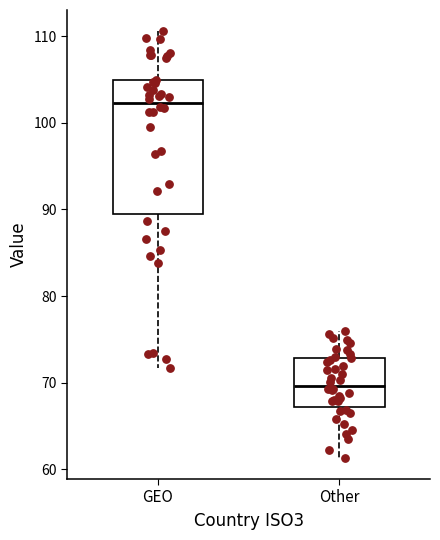

Reading left to right, transcribe this box plot: for each box, give where its median line is, the range the box spans, and where its two whiskers end, as read against the y-axis. The values are not printed on the chart, so give them approximately, as read against the axis.

GEO: median 102, box 90 to 105, whiskers 72 to 111
Other: median 70, box 67 to 73, whiskers 61 to 76